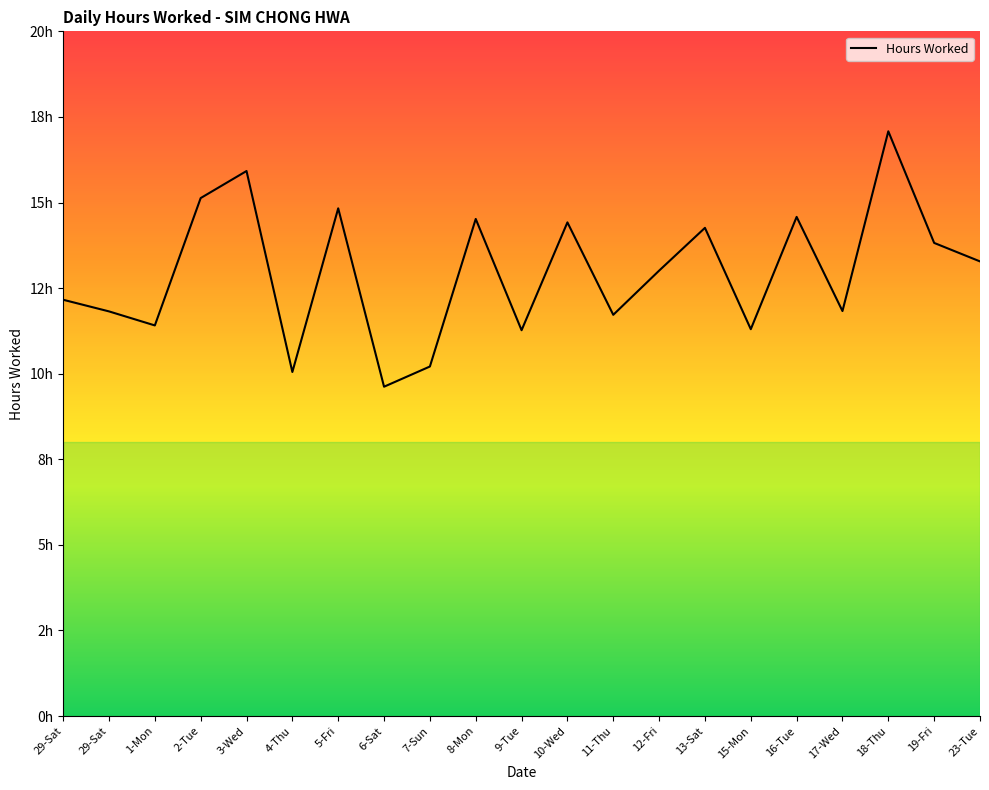

Where does the data first go above 13?

2-Tue